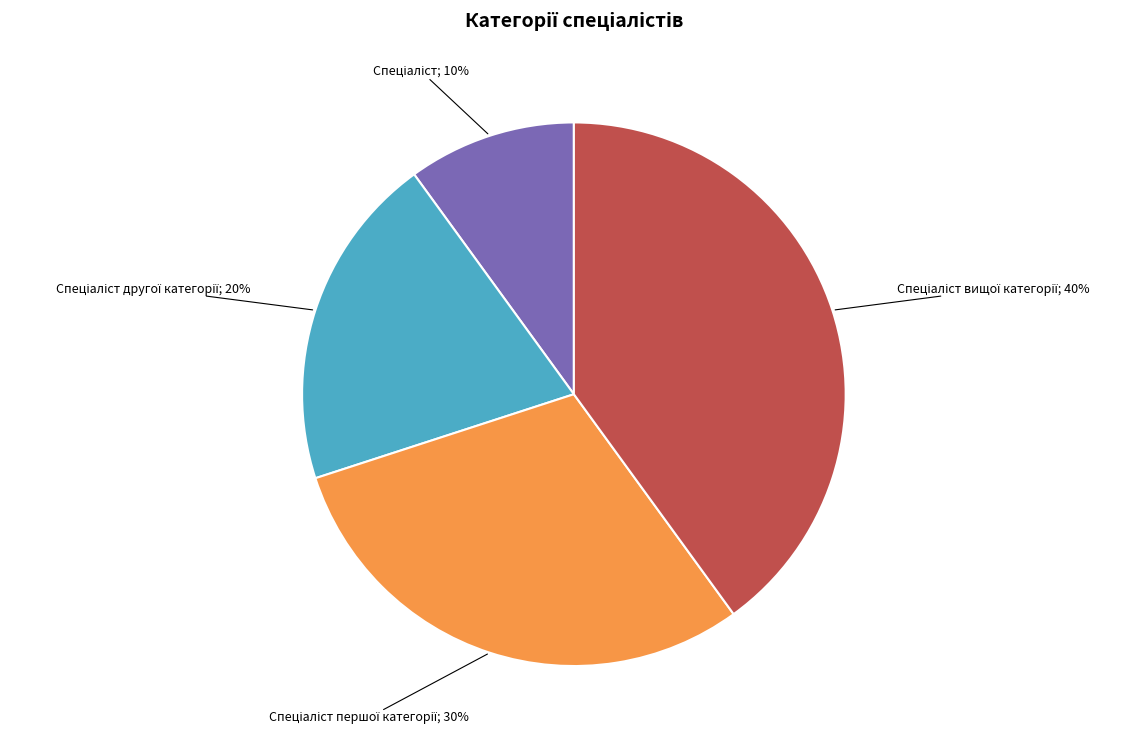

Is there any slice that represents more than half of the pie?

No